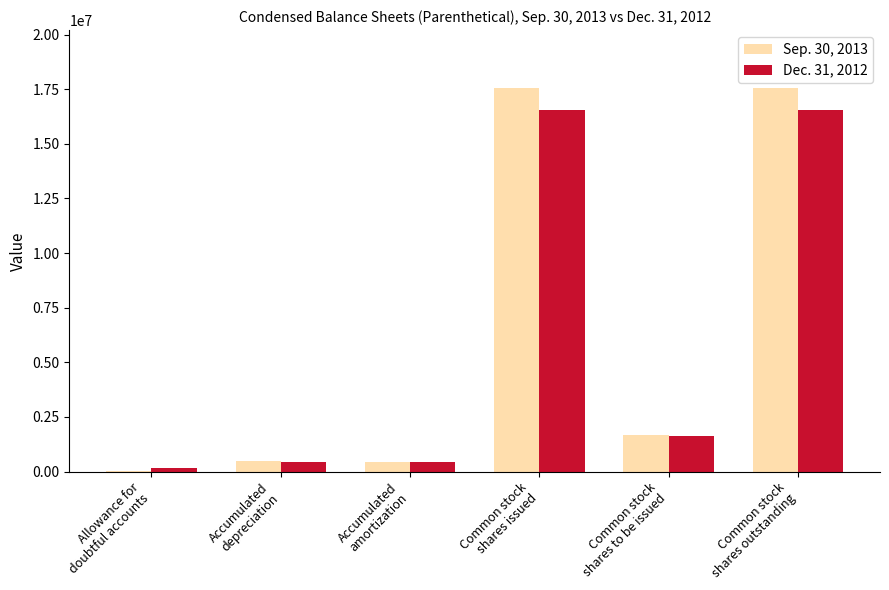

What is the difference between the highest and lowest values at Common stock
shares issued?

1008749